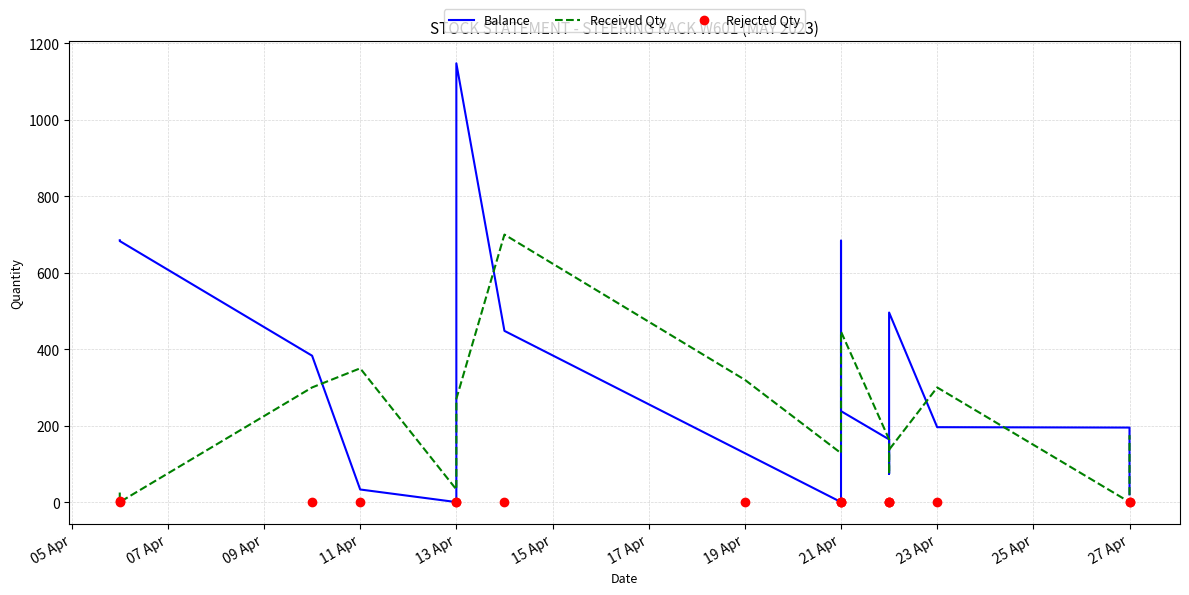

How many values in Received Qty are above zero?

15